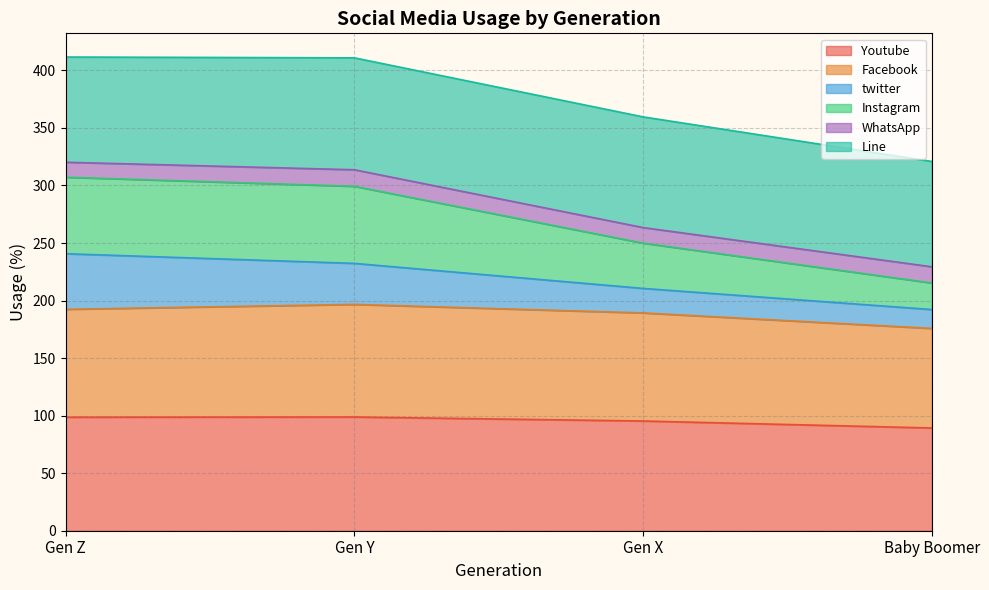

What is the total value across all series at Gen Y?

410.9